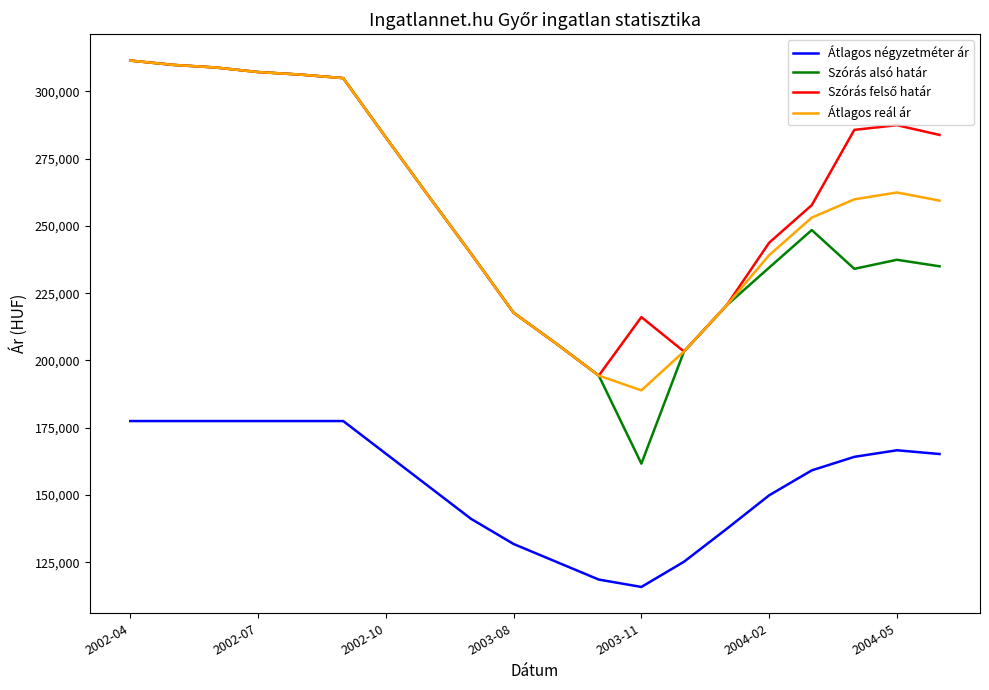

True or false: Átlagos négyzetméter ár and Átlagos reál ár intersect in this chart.

False